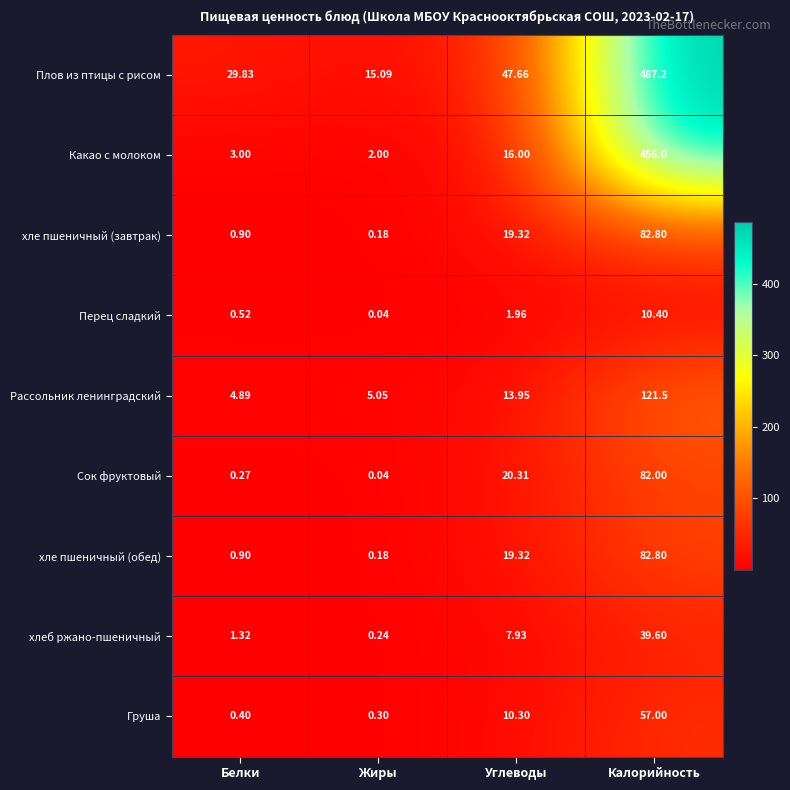

Which series has the largest range (max minus min)?

Плов из птицы с рисом